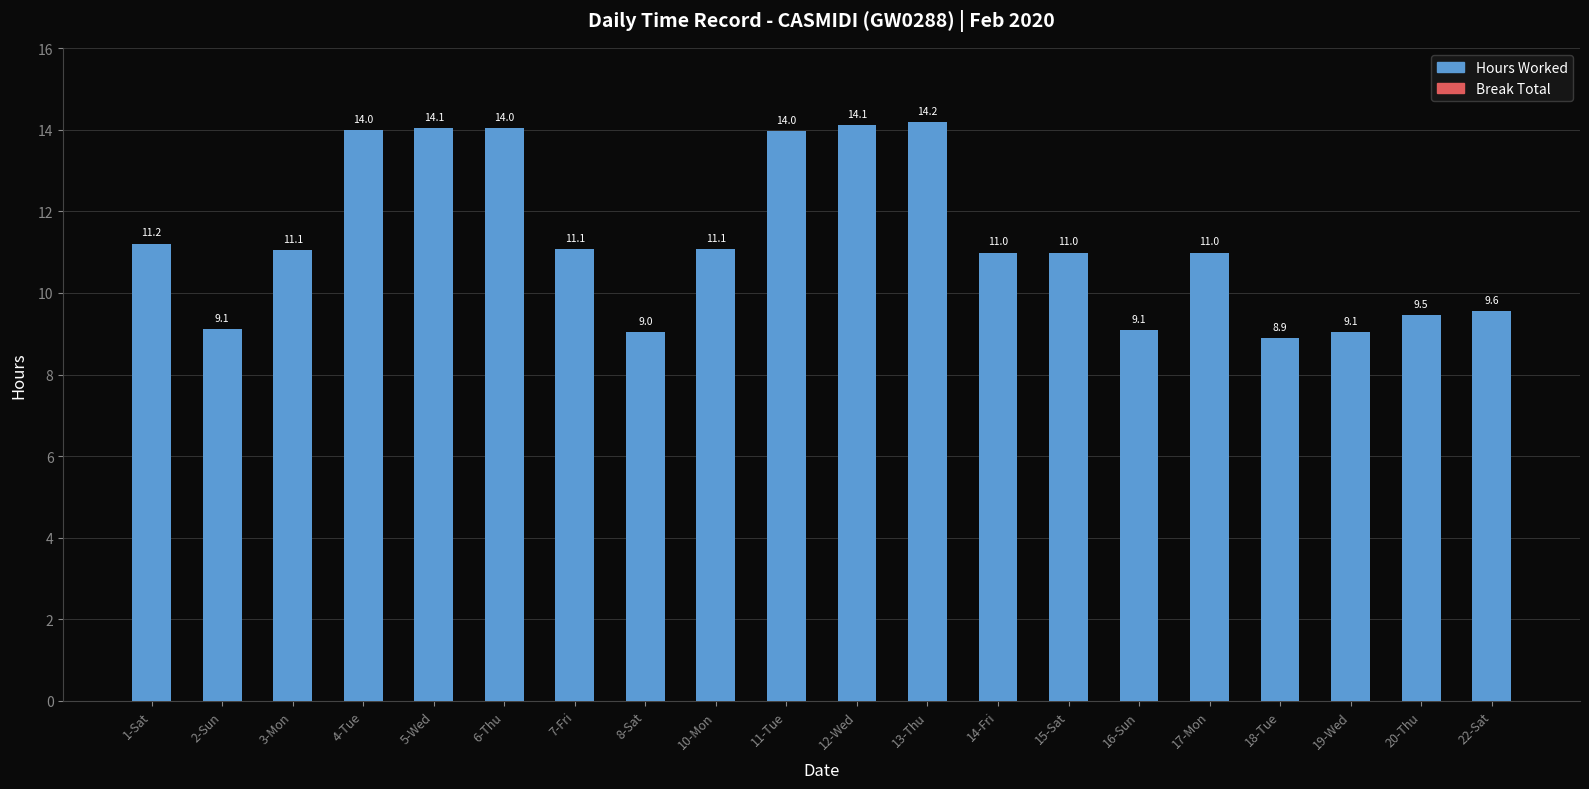

How many data points does each series have?

20